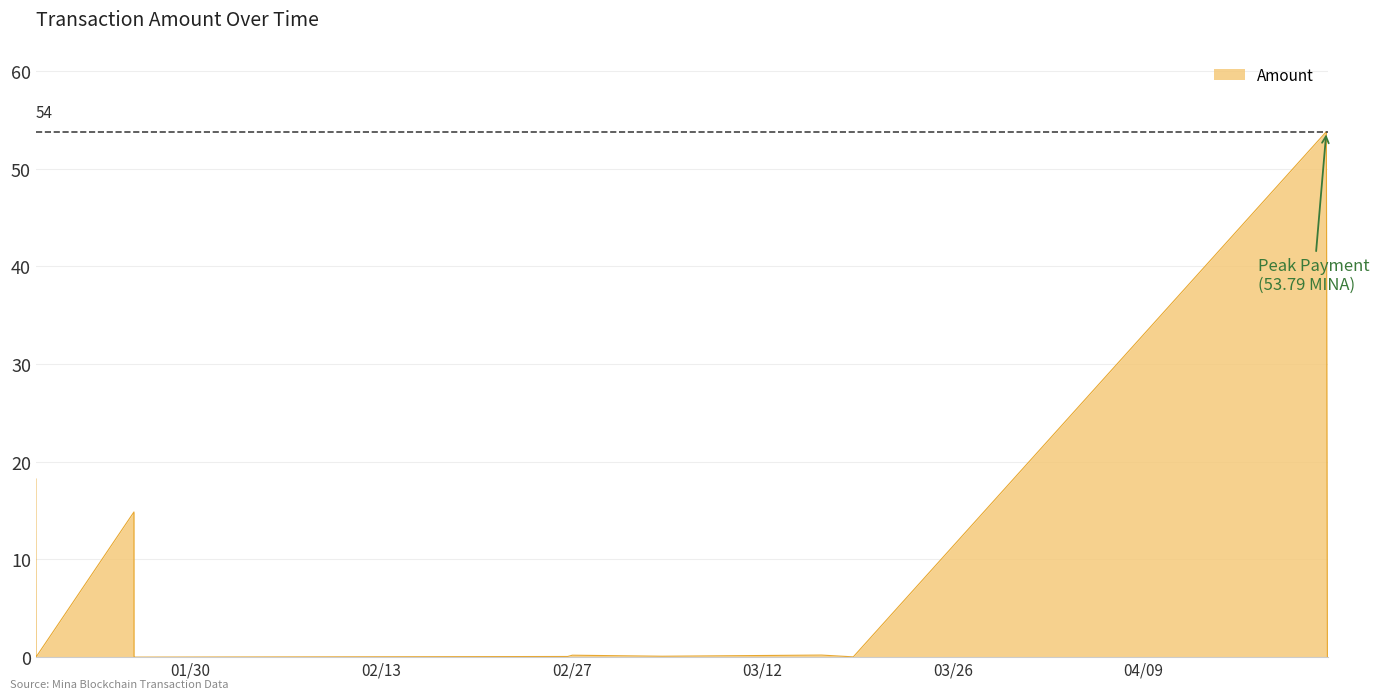

How many data points does each series have?

19